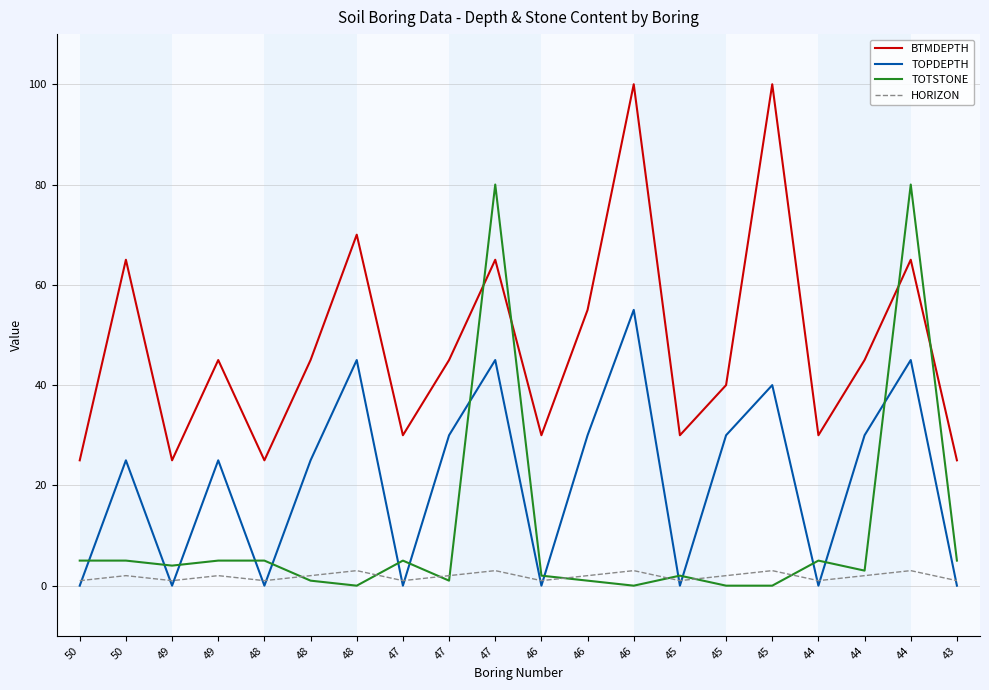

How many lines are shown in the chart?

4